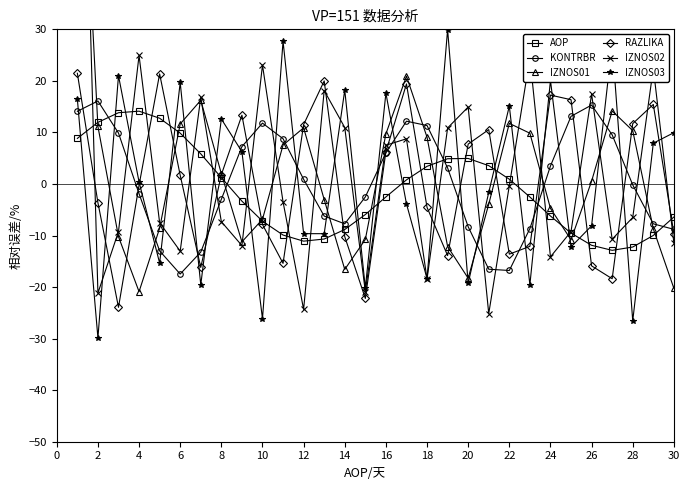

Which series has the largest total across all categories?

IZNOS02